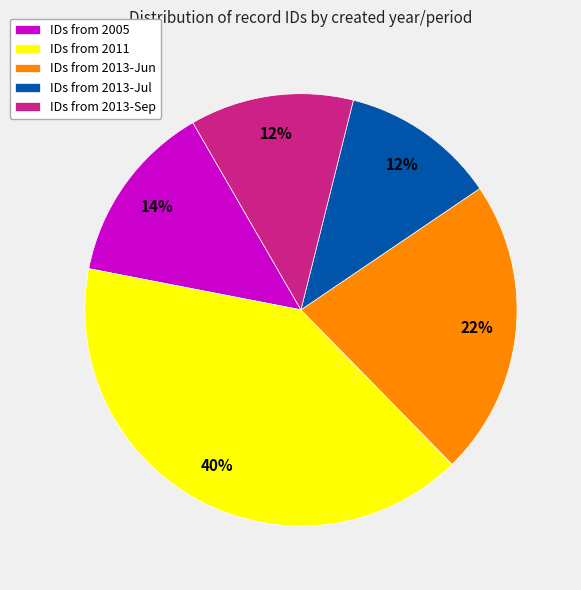

Approximately how many times larger is the value at IDs from 2011 compared to IDs from 2013-Sep?

3.3